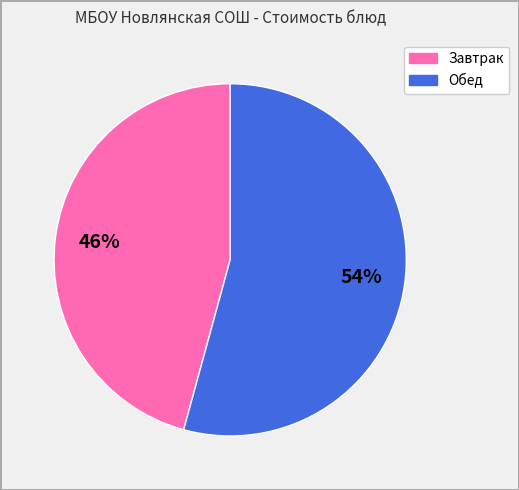

Is there any slice that represents more than half of the pie?

Yes